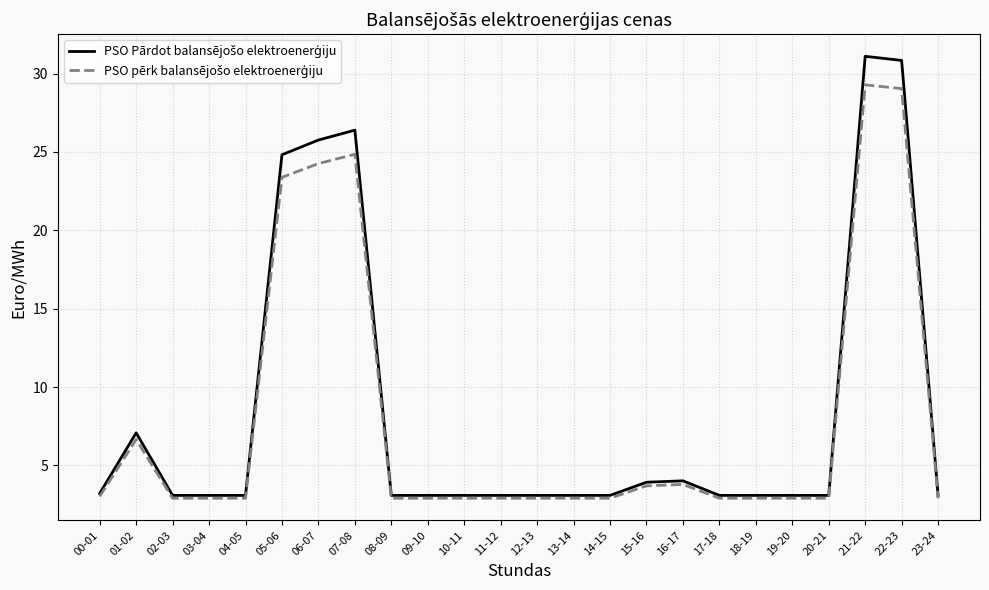

Which label corresponds to the largest value in the chart?

21-22